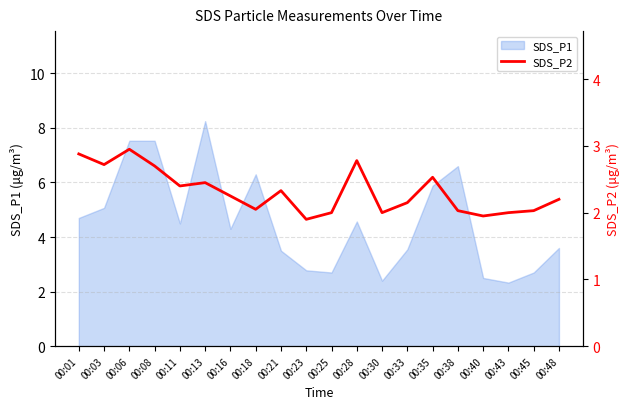

True or false: SDS_P1 has a value of 1.3 at 00:48.

False